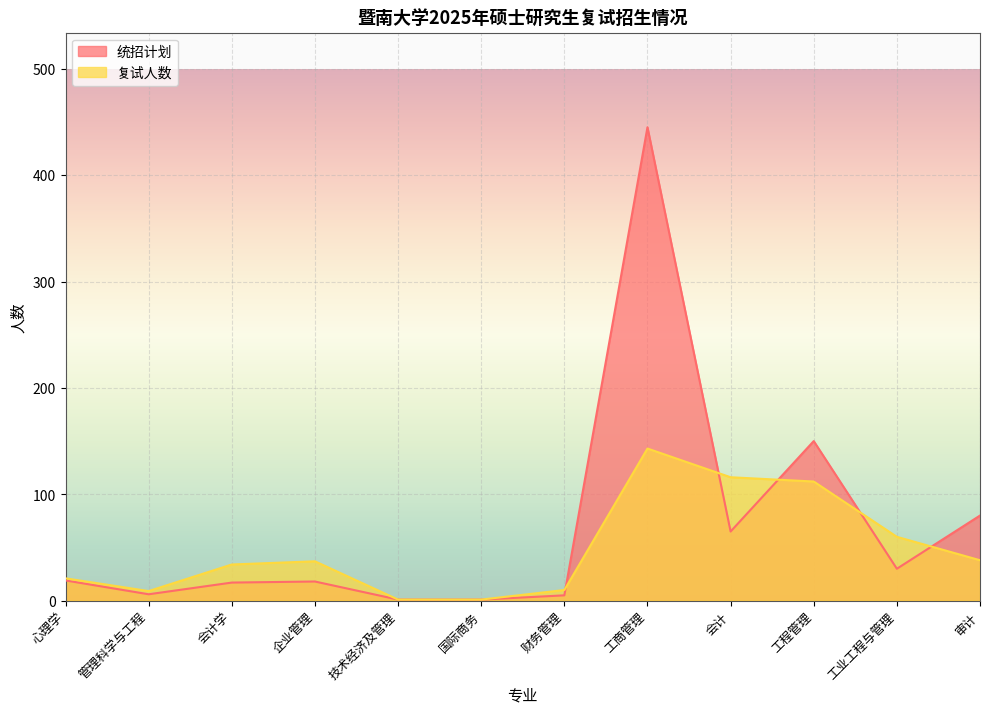

How many lines are shown in the chart?

2